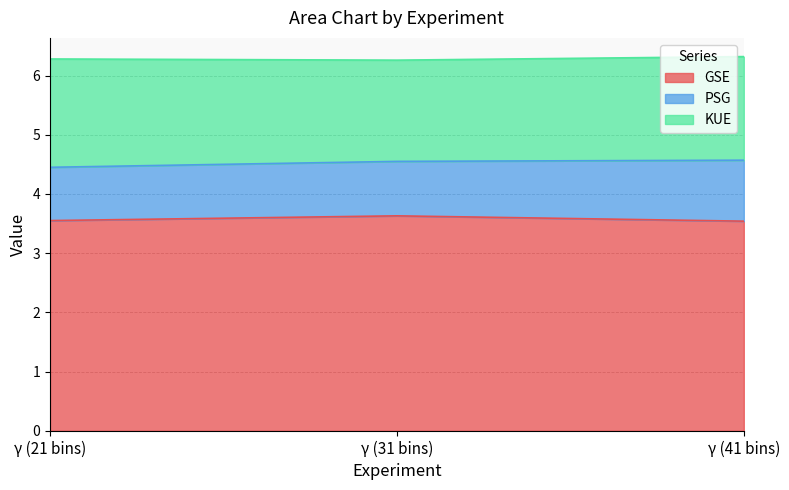

What is the difference between the maximum and minimum values in the GSE series?

0.1